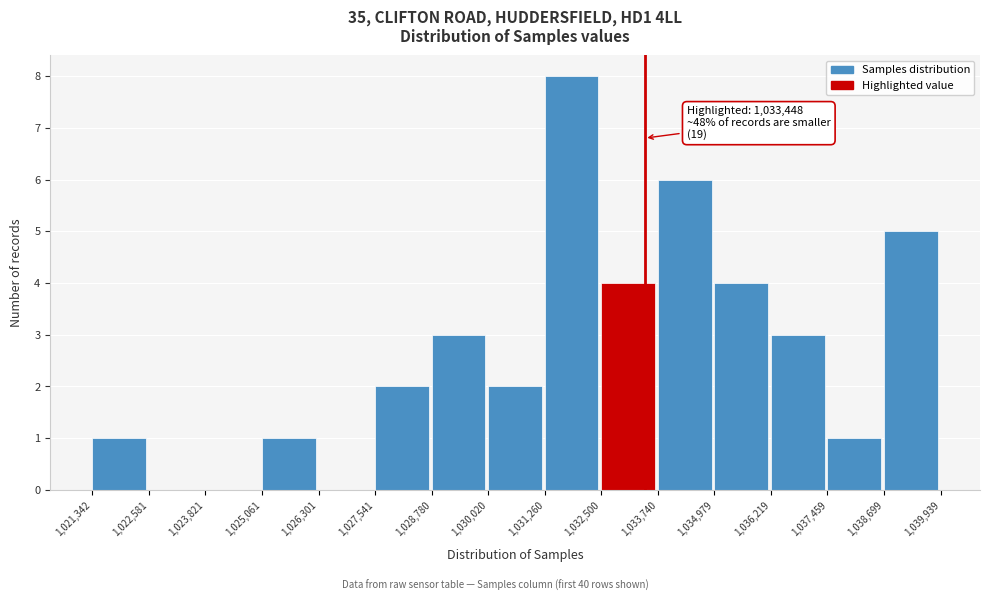

Over which range of the x-axis is the bar tallest?

1,031,260 to 1,032,500